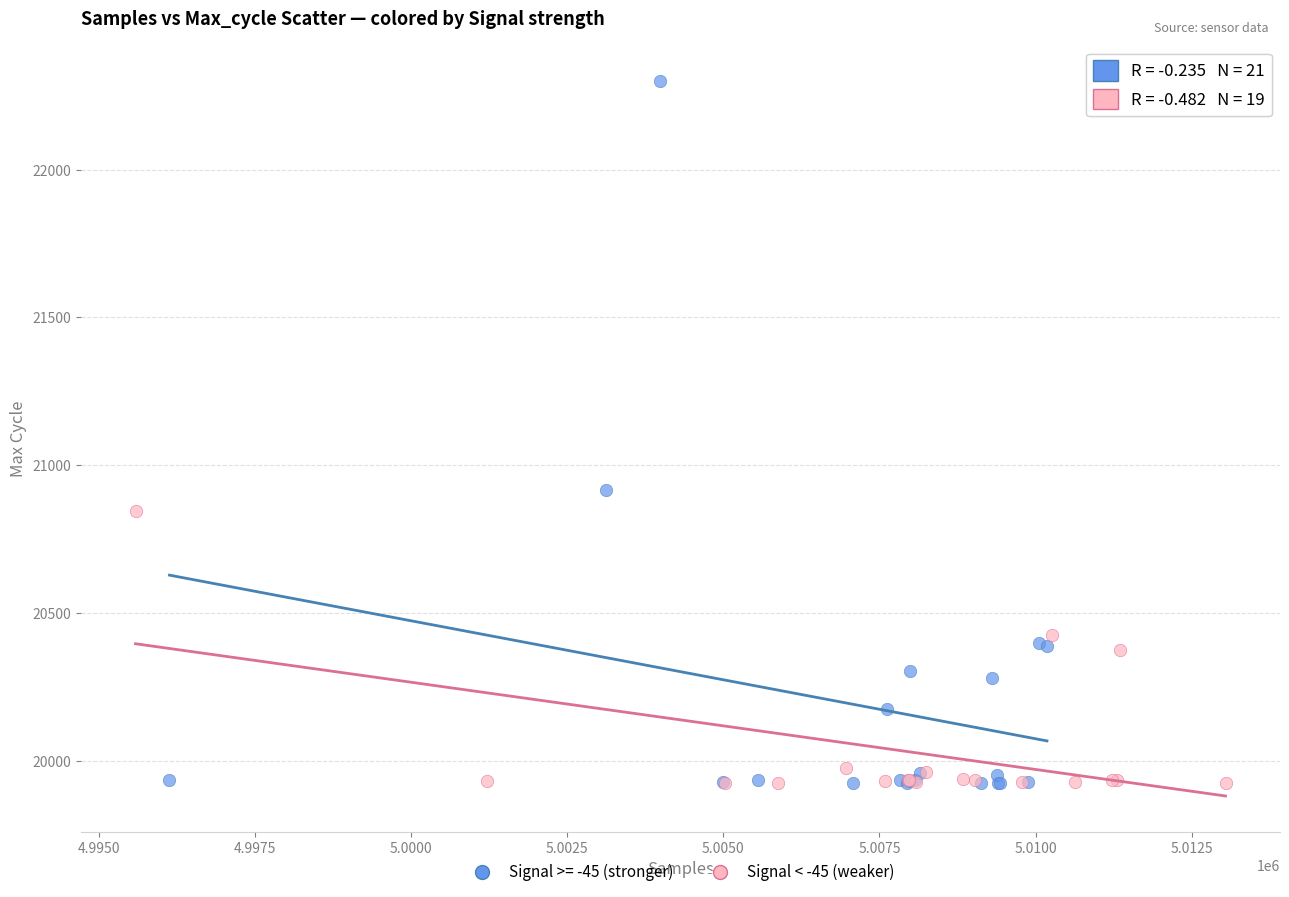

Which series reaches the maximum Y coordinate?

Signal >= -45 (stronger)